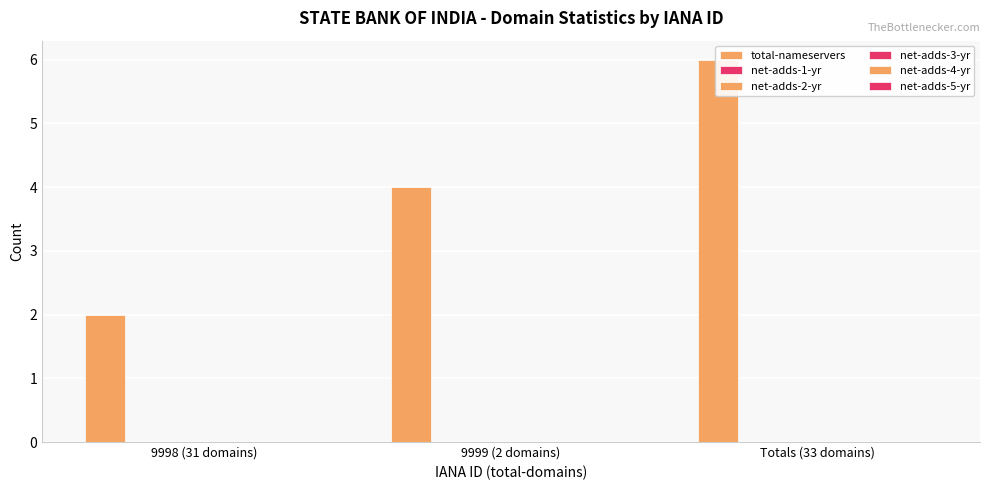

Rank the categories by net-adds-2-yr value from highest to lowest.

9998 (31 domains), 9999 (2 domains), Totals (33 domains)